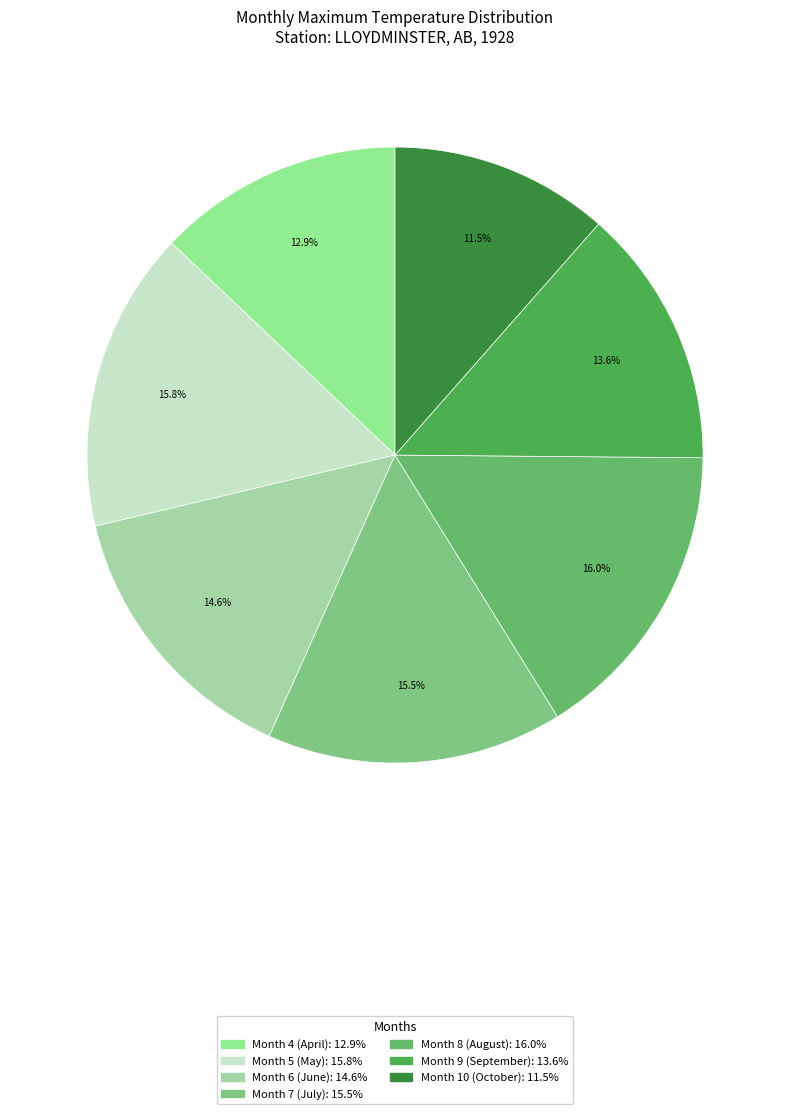

Is there a majority slice in this chart?

No